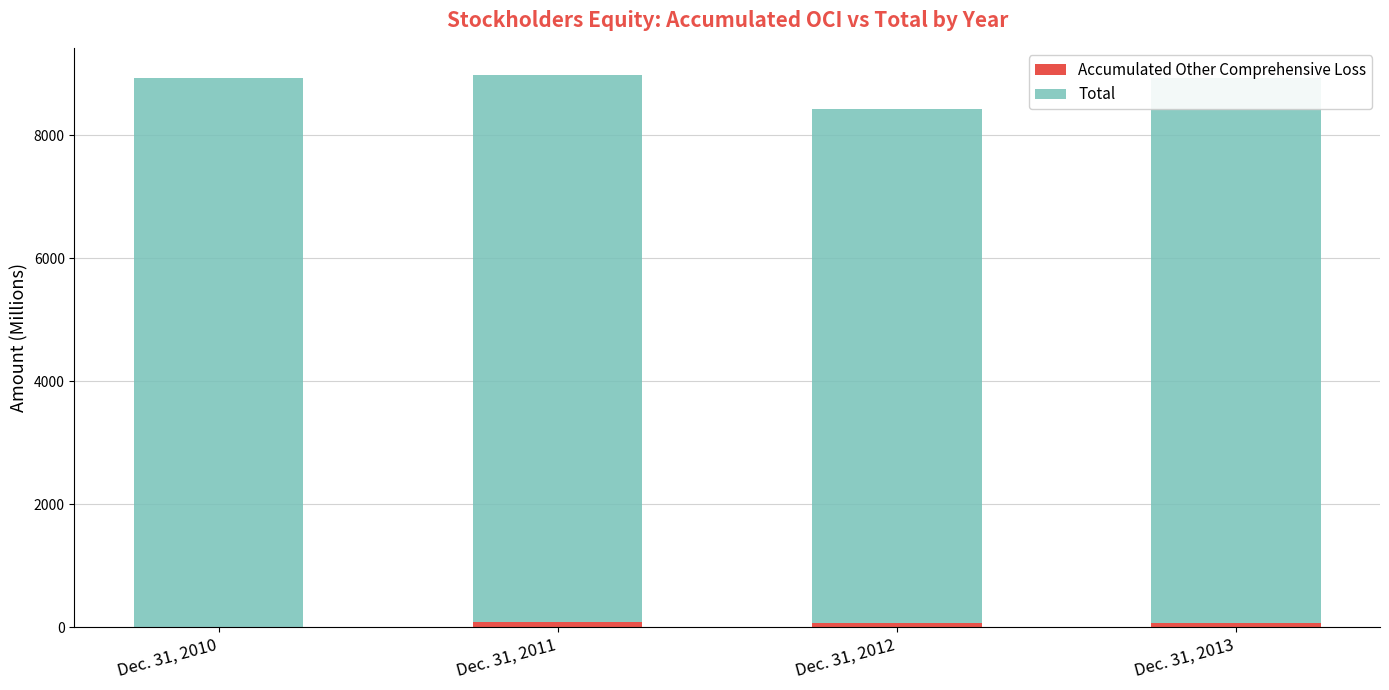

At Dec. 31, 2012, list the series in order from largest to smallest.

Total, Accumulated Other Comprehensive Loss